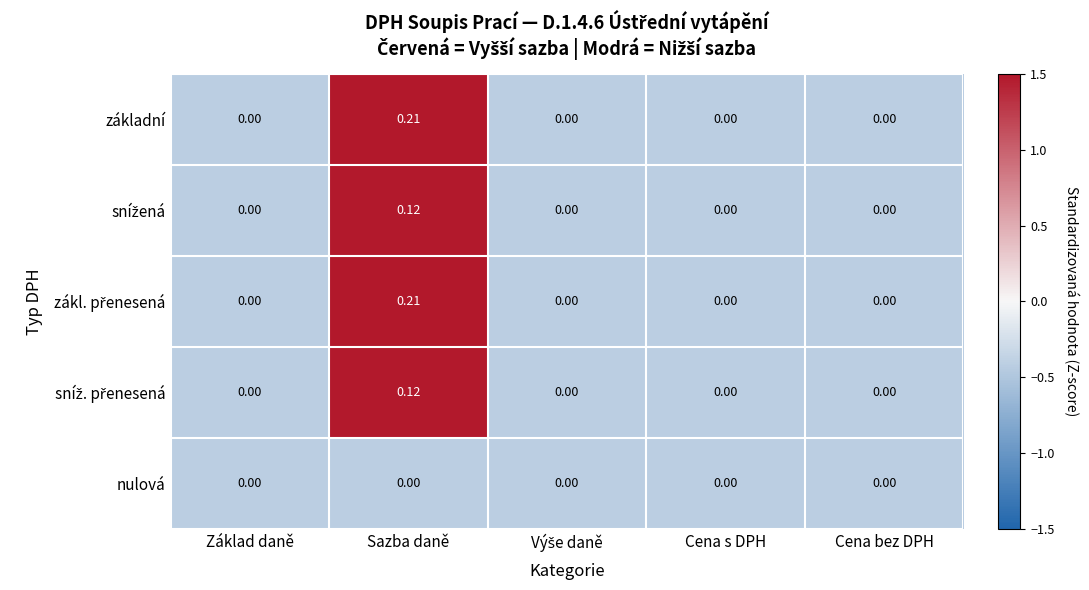

Which category has the highest value across all series?

Sazba daně